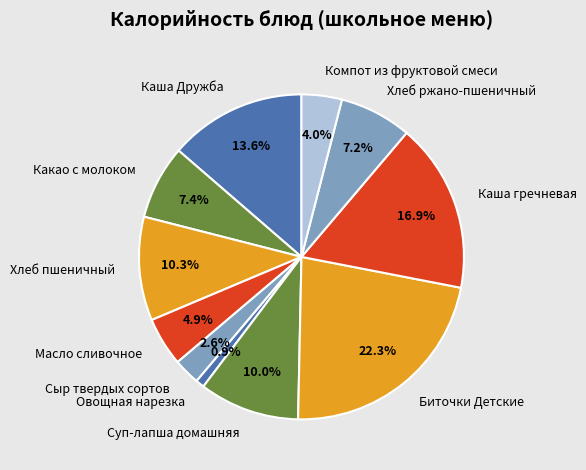

To the nearest percent, what is the average slice percentage?

9%